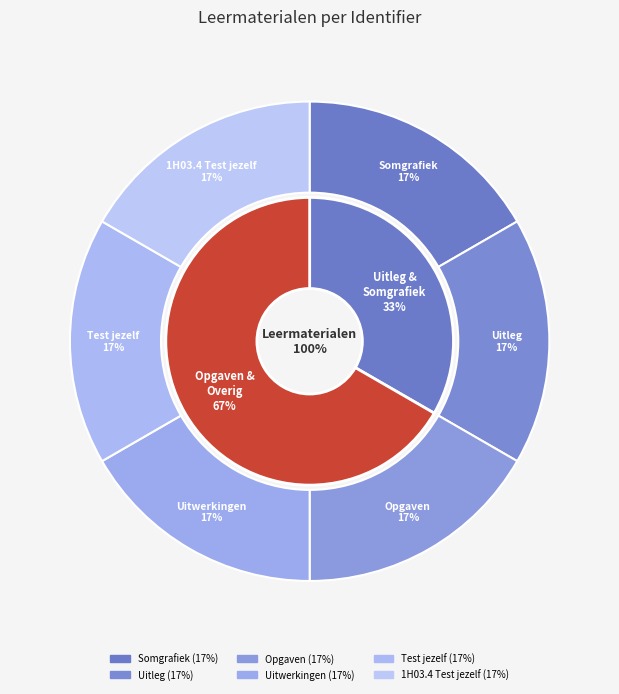

Which has a higher value, Test jezelf or Opgaven?

Test jezelf